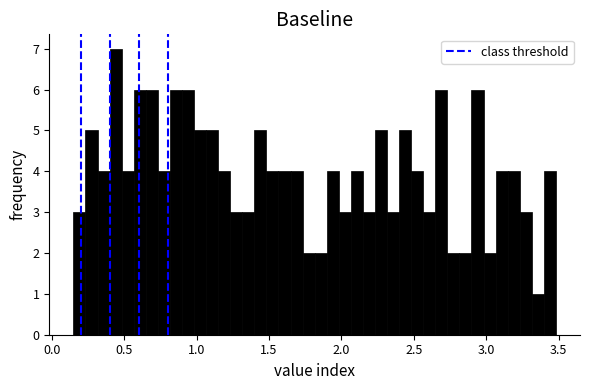

Around what value on the x-axis is the tallest bar? Give the approximate position of its centre, as read against the axis.

0.45